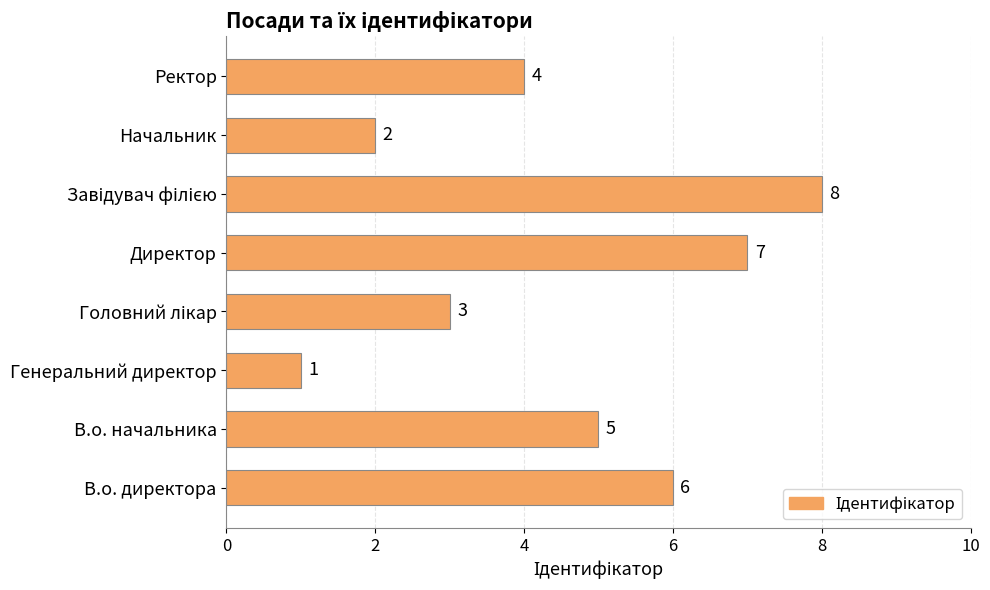

True or false: the data shows 4 at Ректор.

True